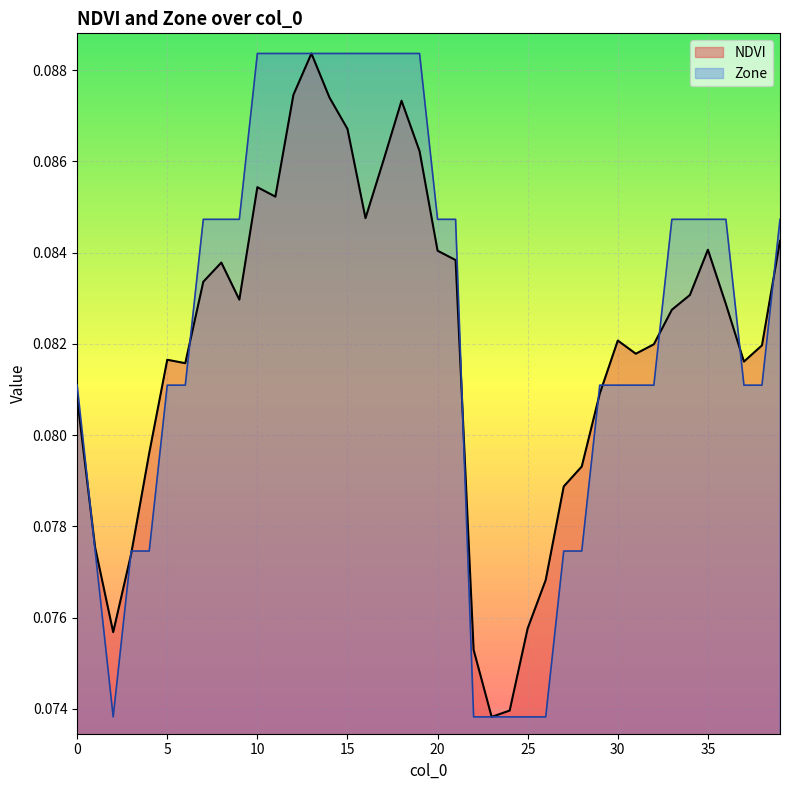

How many lines are shown in the chart?

2